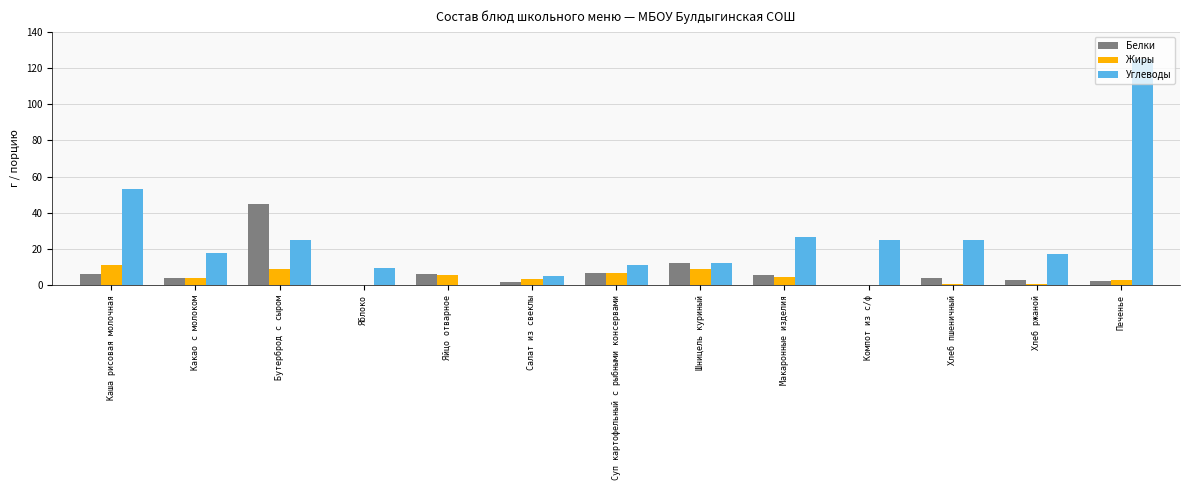

What is the highest value of the Углеводы series?

125.1